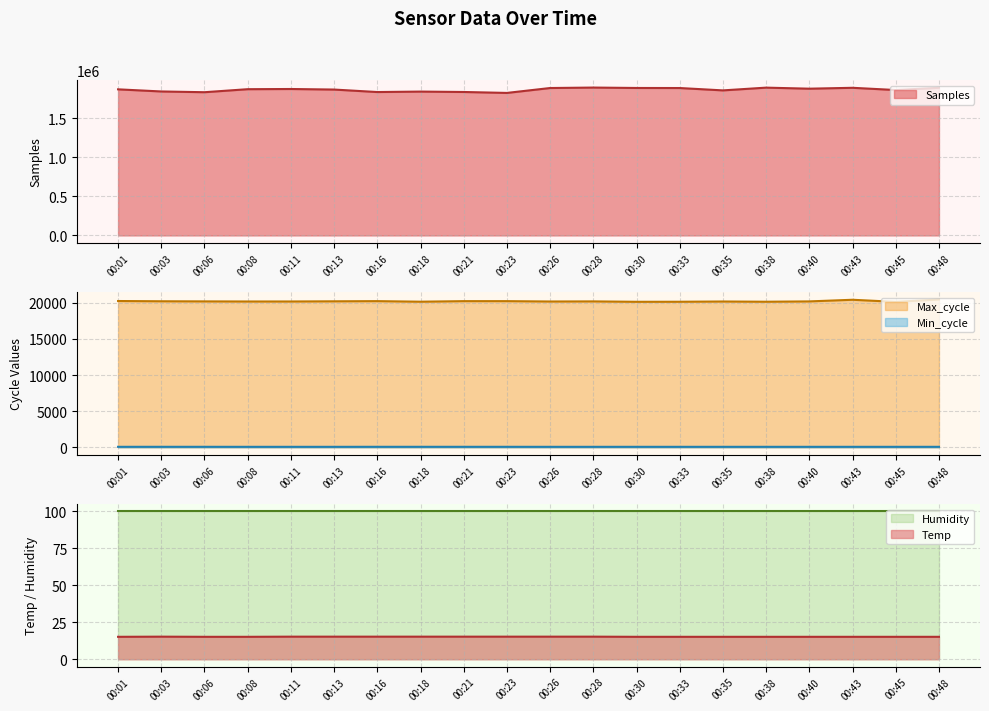

What is the difference between the maximum and second lowest values in the Samples series?

59492.0